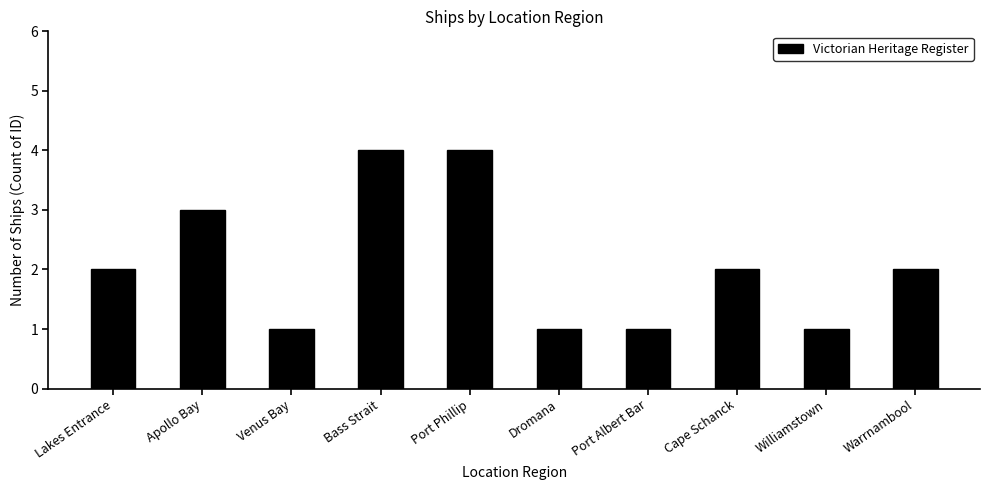

What is the approximate value at Apollo Bay?

3